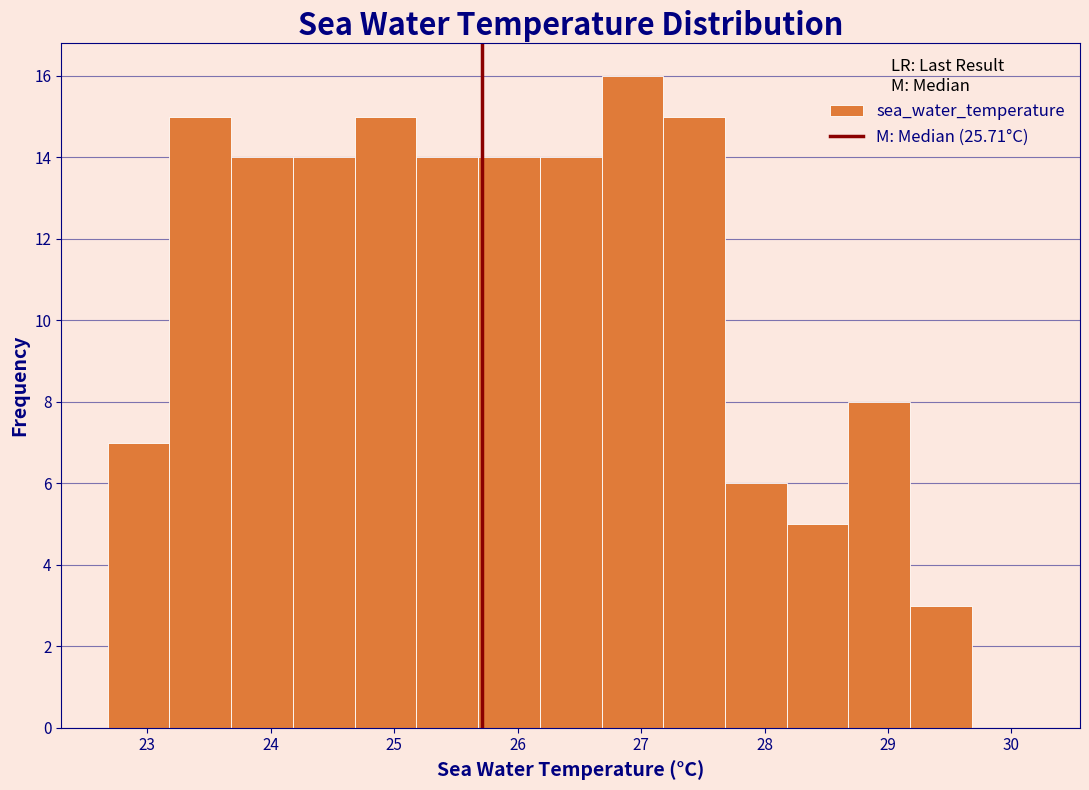

Over which range of the x-axis is the bar tallest?

26.68 to 27.18